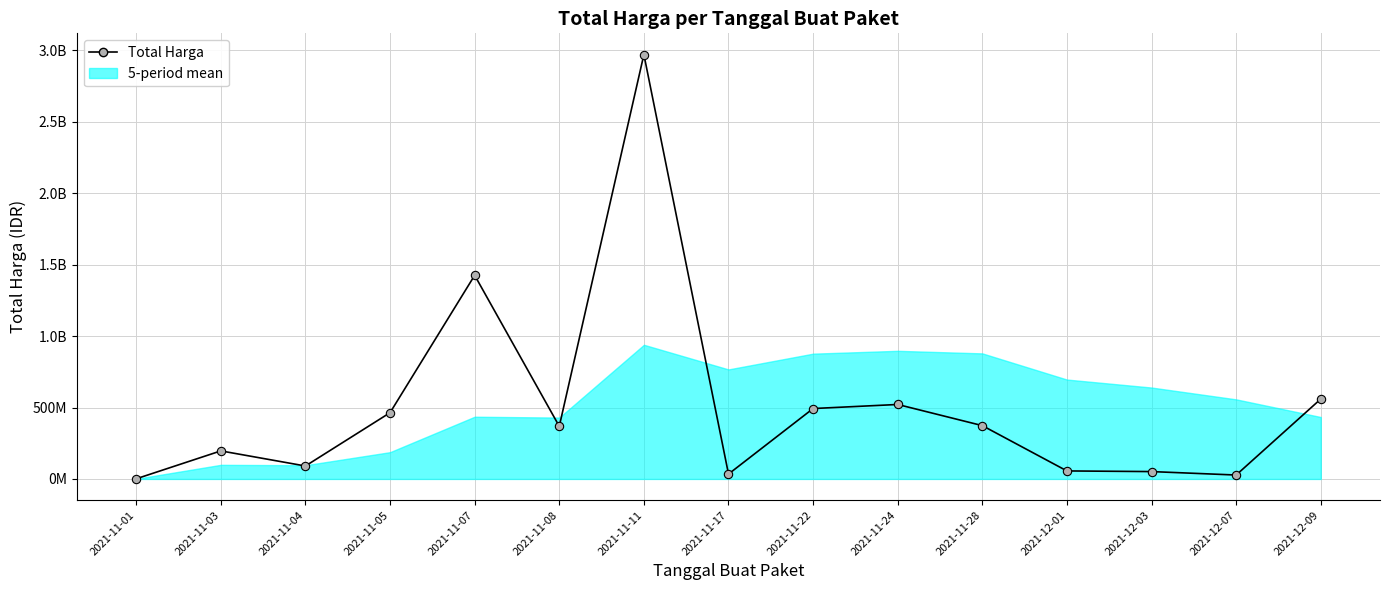

What is the sum of all values?

7635484495